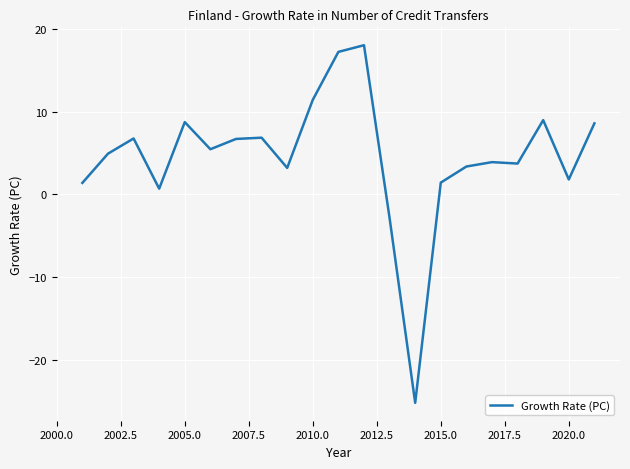

Does the chart have visible grid lines?

Yes